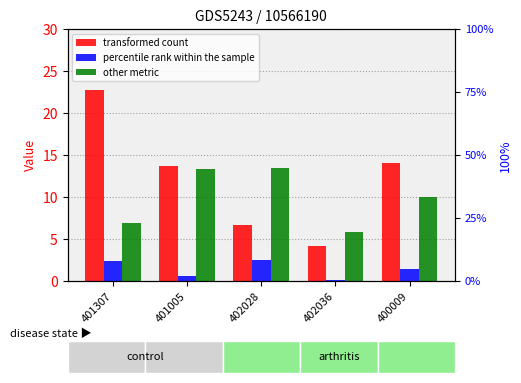

Where does the transformed count series first go above 13?

401307